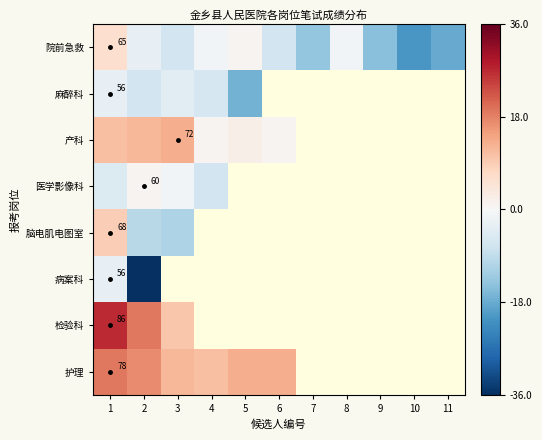

Is the value of 医学影像科 at 2 greater than the value of 产科 at 3?

No